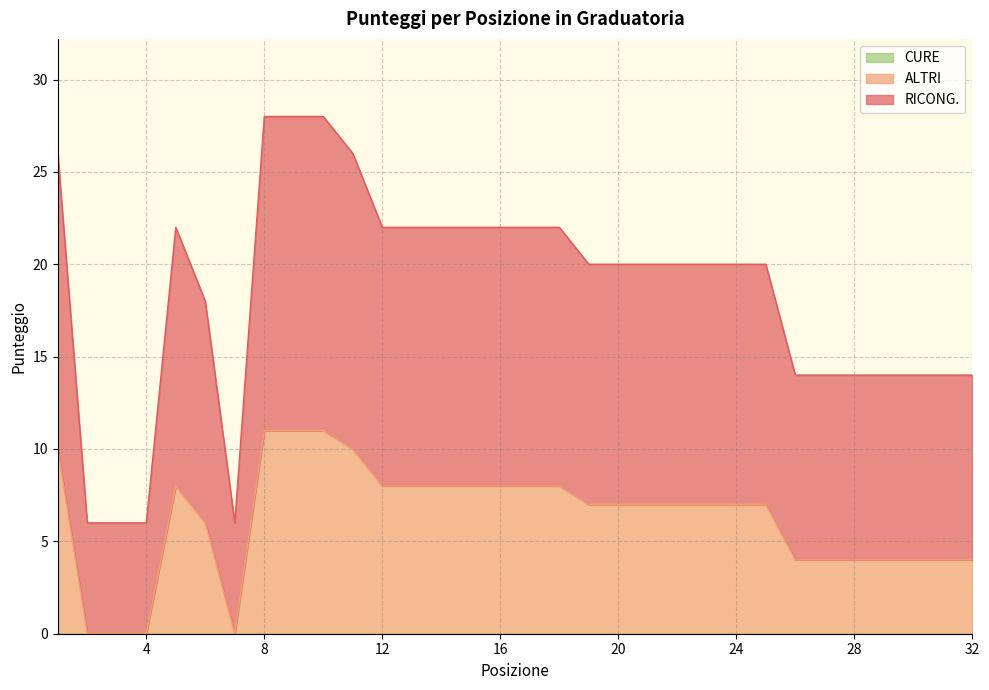

How many lines are shown in the chart?

3